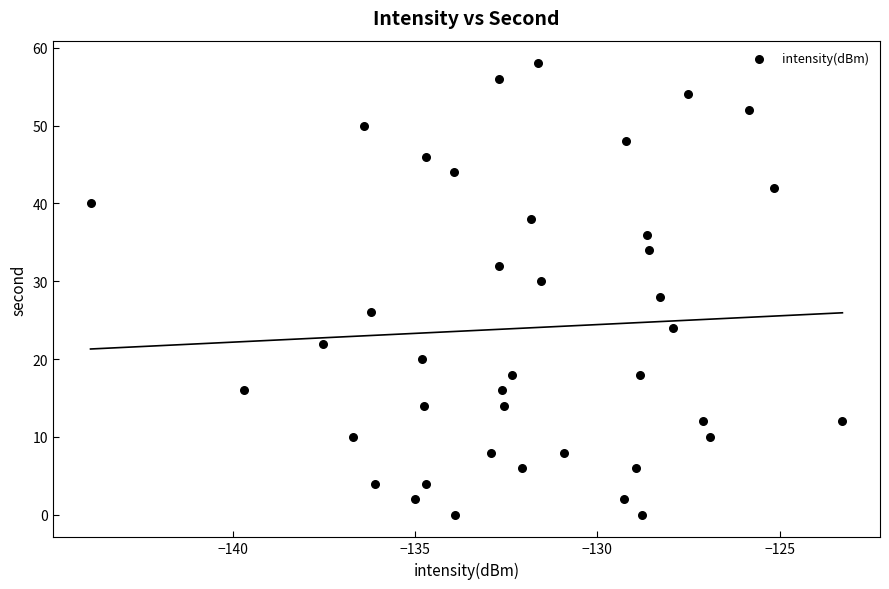

What is the range of Y values (max minus min)?

58